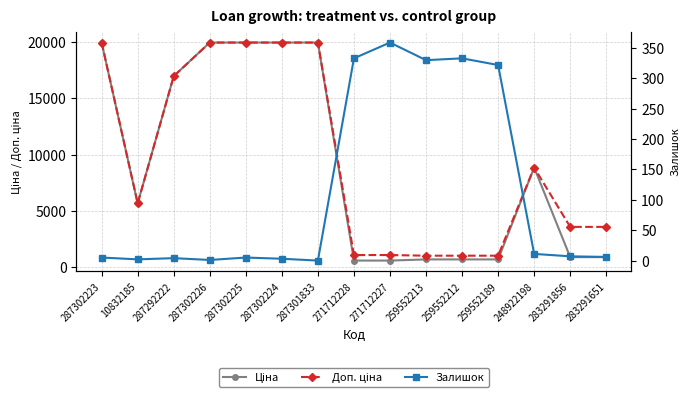

How many values in the Доп. ціна series exceed 5673?

8